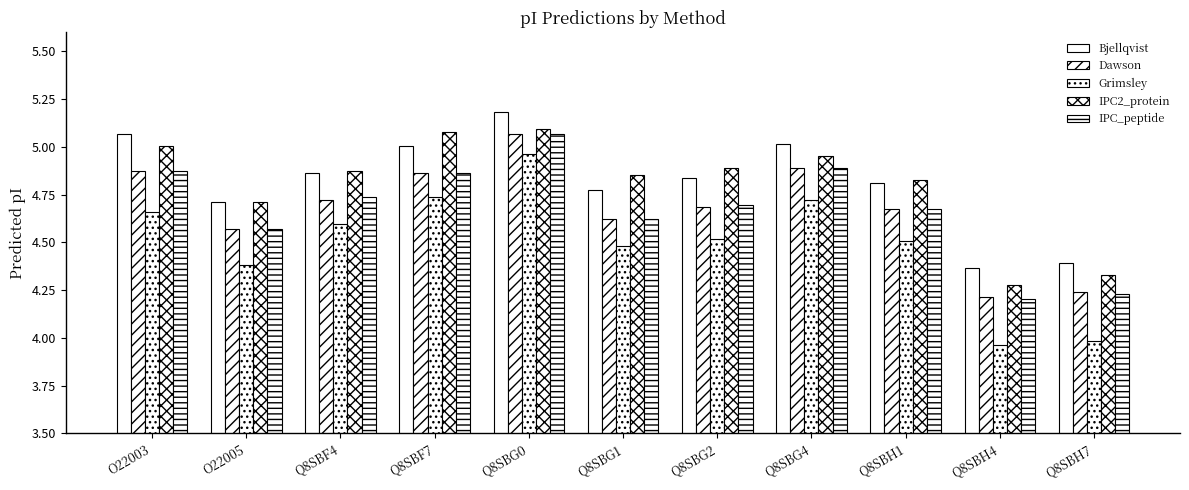

What is the total value across all series at O22003?

24.5